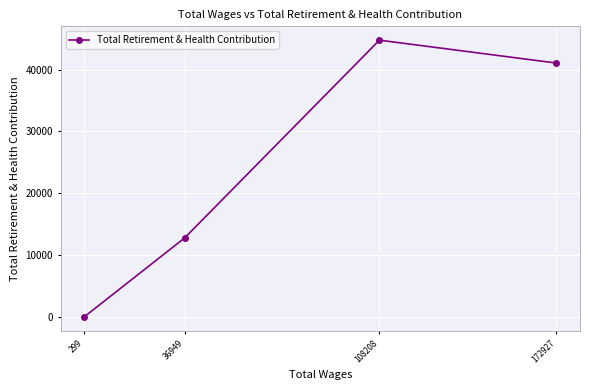

At which category does the data reach its first local peak?

108208